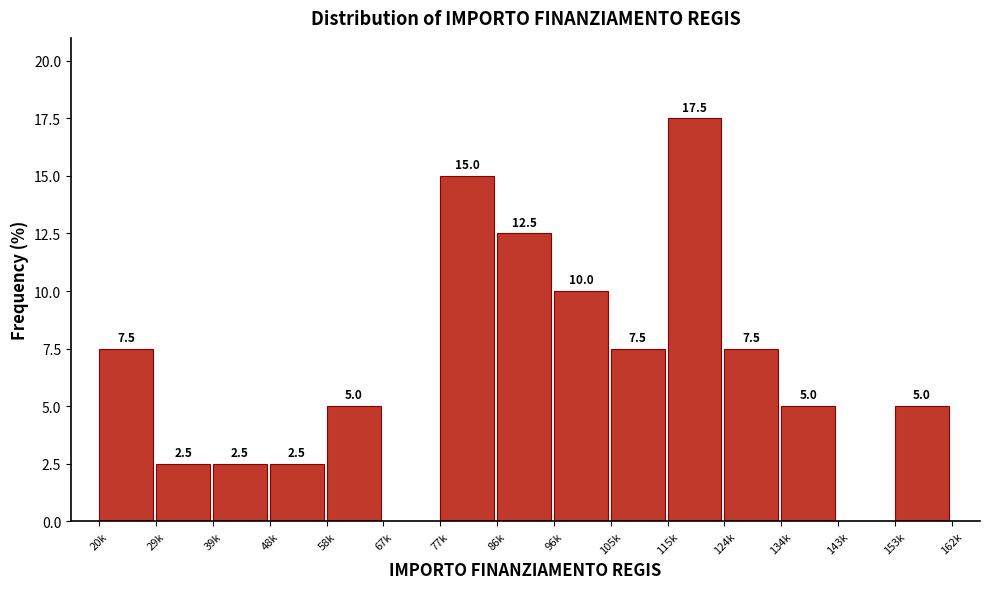

Reading left to right, transcribe all the data shown in this chart.

20k=7.5	29k=2.5	39k=2.5	48k=2.5	58k=5.0	67k=0.0	77k=15.0	86k=12.5	96k=10.0	105k=7.5	115k=17.5	124k=7.5	134k=5.0	143k=0.0	153k=5.0